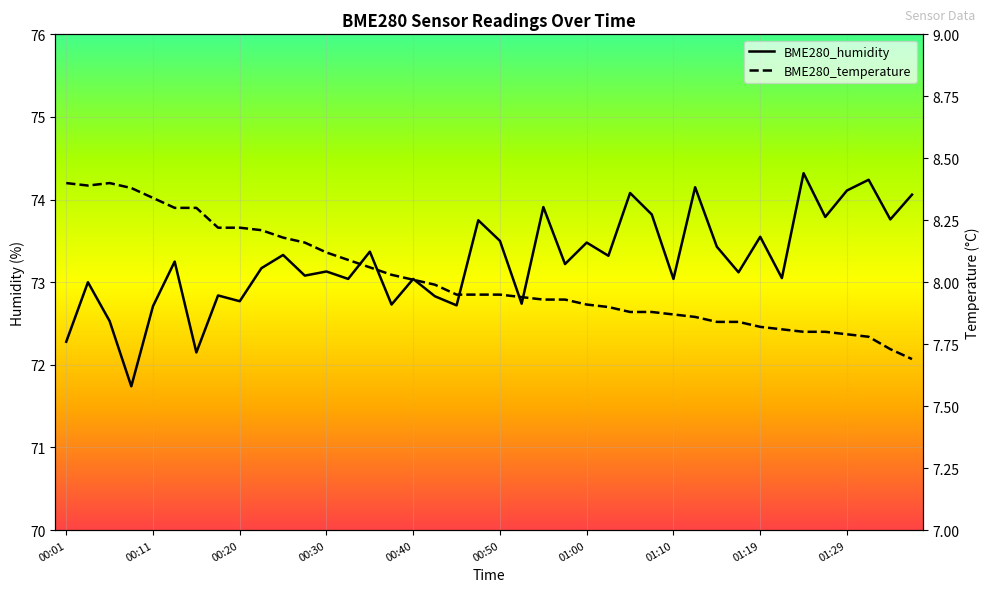

The value of BME280_temperature at 00:57 is 3.3. True or false?

False